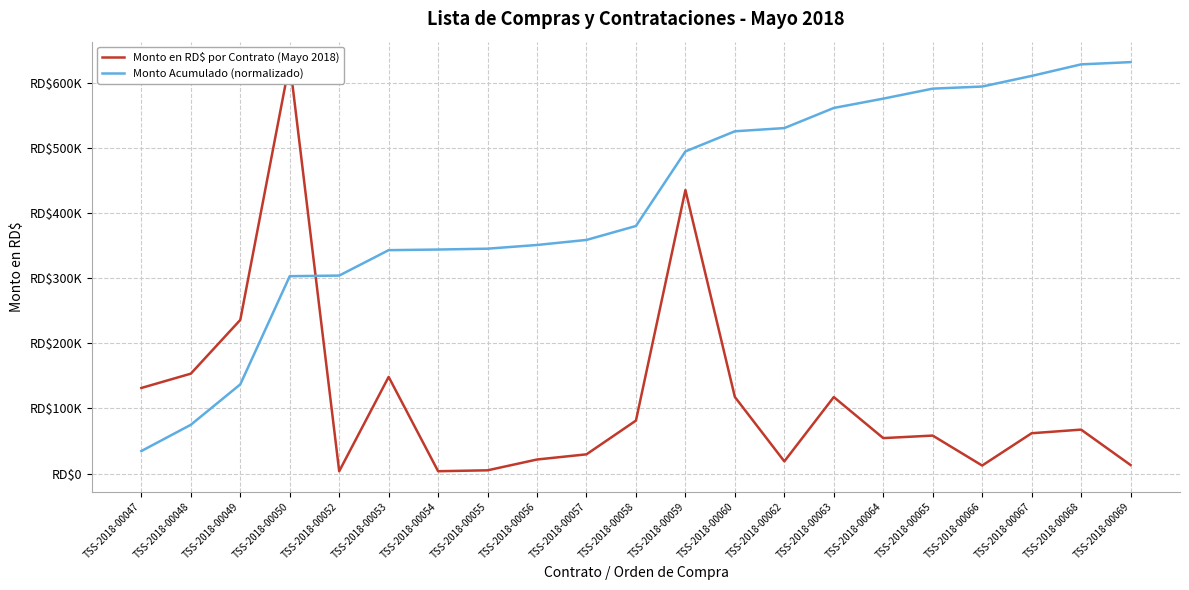

What is the sum of all Monto en RD$ por Contrato (Mayo 2018) values?

2403603.4